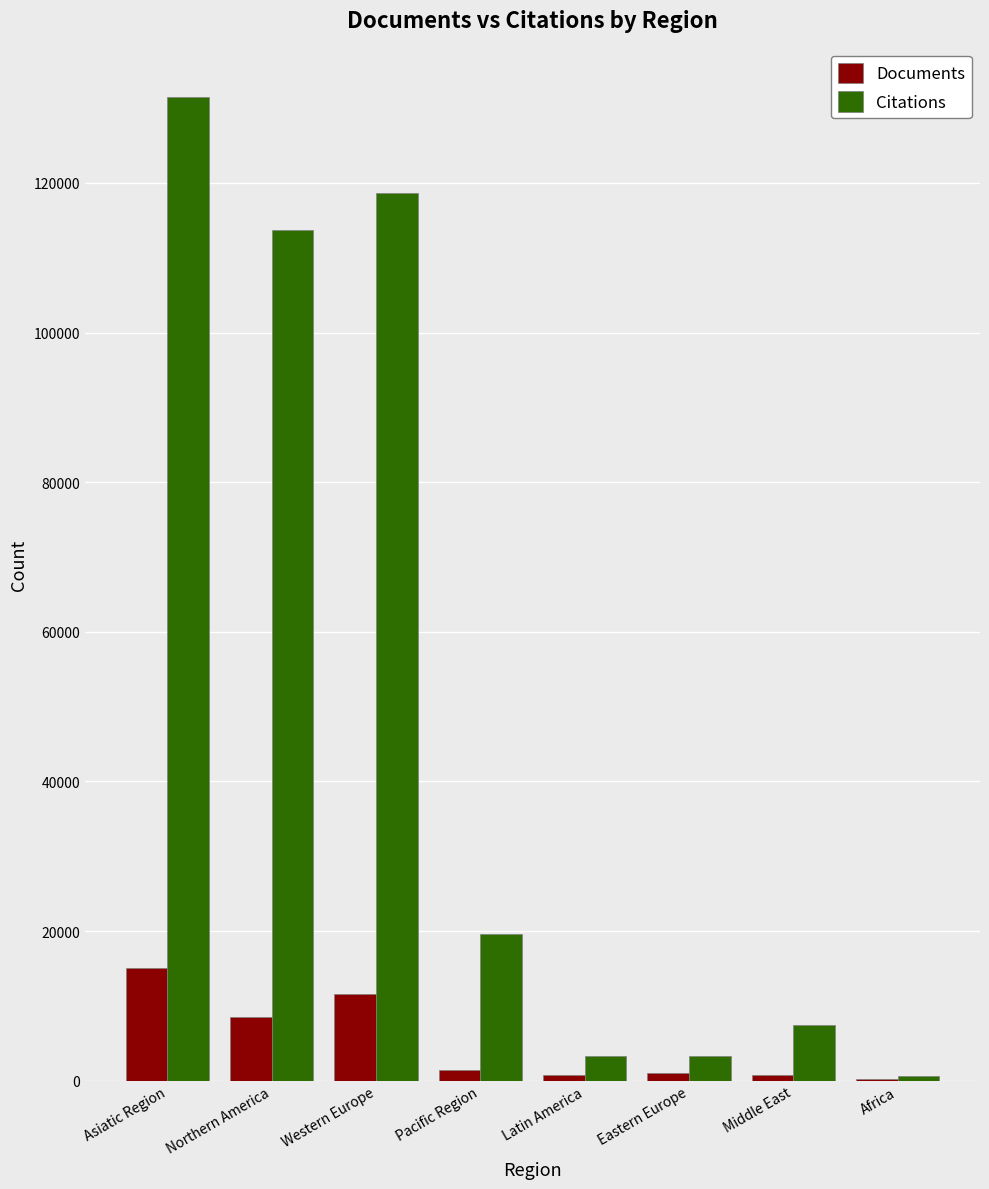

Does the chart contain stacked bars?

No